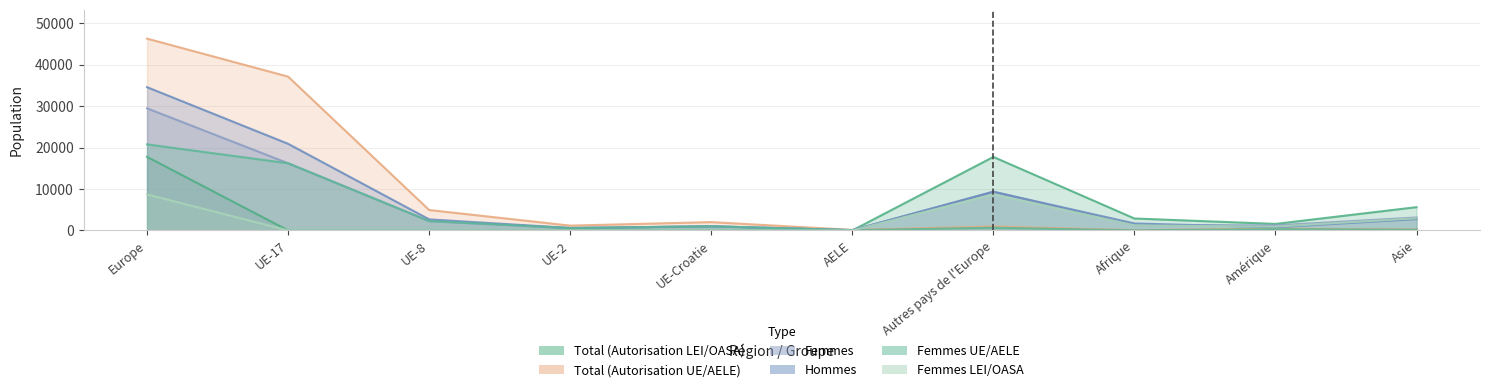

True or false: Hommes has a value of 765 at Amérique.

True